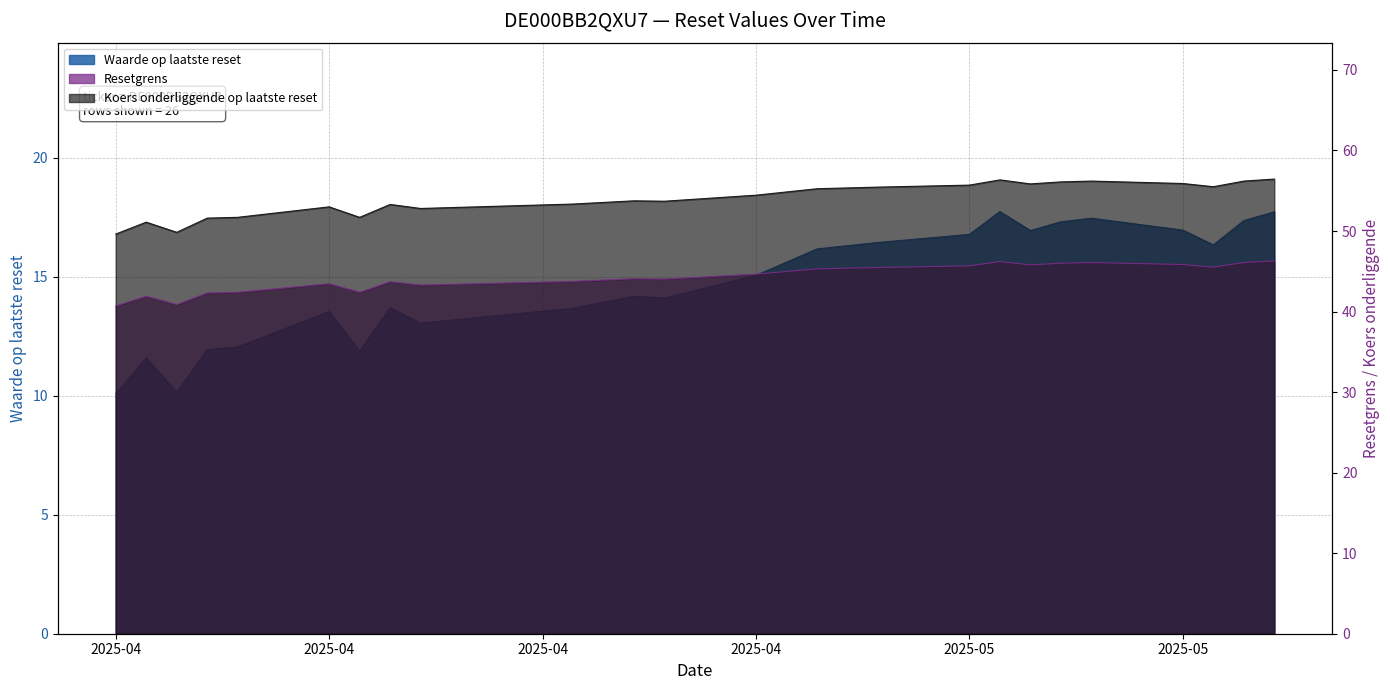

Which category has the lowest value in the Resetgrens series?

2025-04